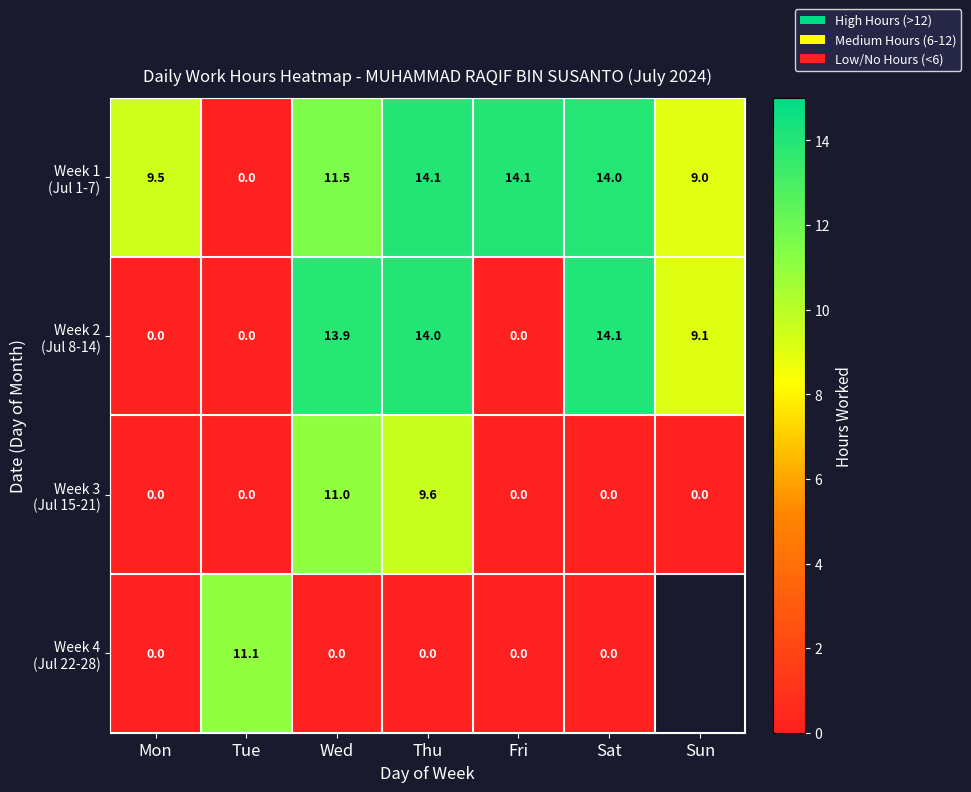

List the series in order of their peak value, highest first.

Week 2 (Jul 8-14), Week 1 (Jul 1-7), Week 4 (Jul 22-28), Week 3 (Jul 15-21)